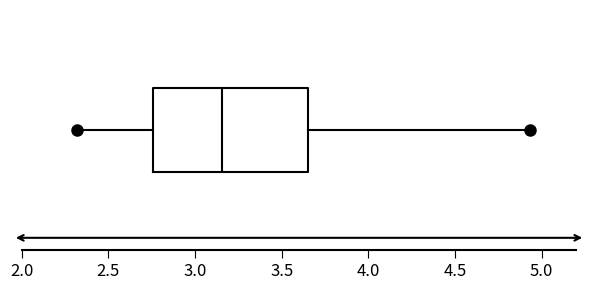

Where does the median line of the box sit on the x-axis? The values are not printed on the chart, so give them approximately, as read against the axis.

3.15